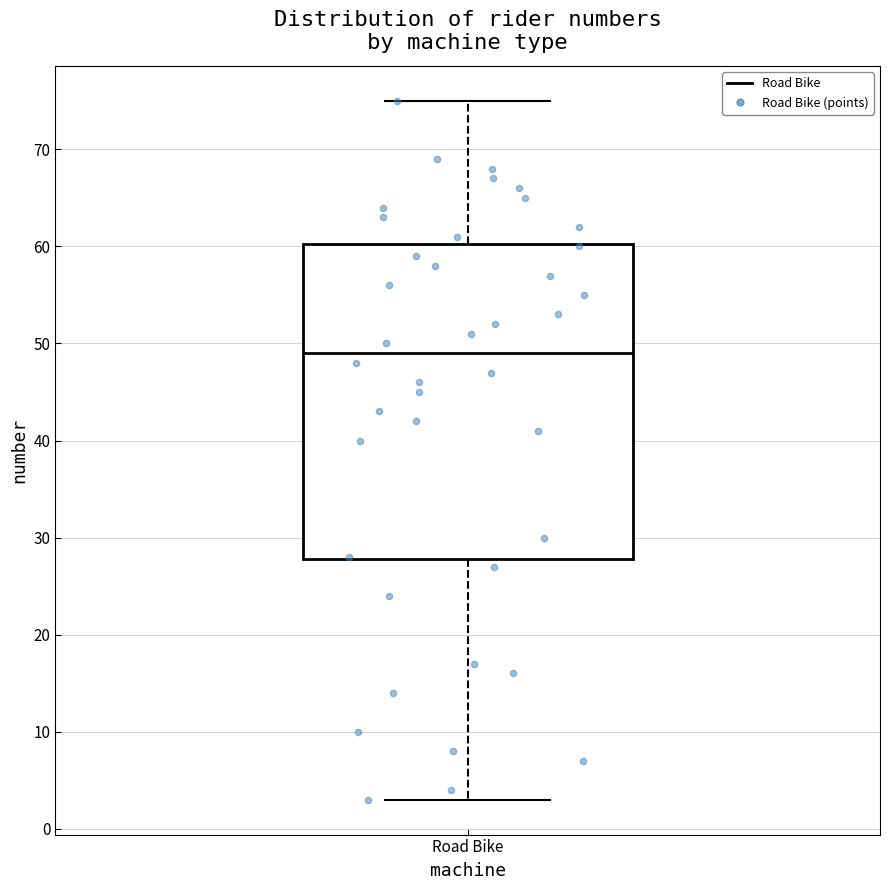

Read this box plot against the y-axis: the position of the median line, the range covered by the box, and the ends of both whiskers. The values are not printed on the chart, so give them approximately, as read against the axis.

median 49, box 28 to 60, whiskers 3 to 75